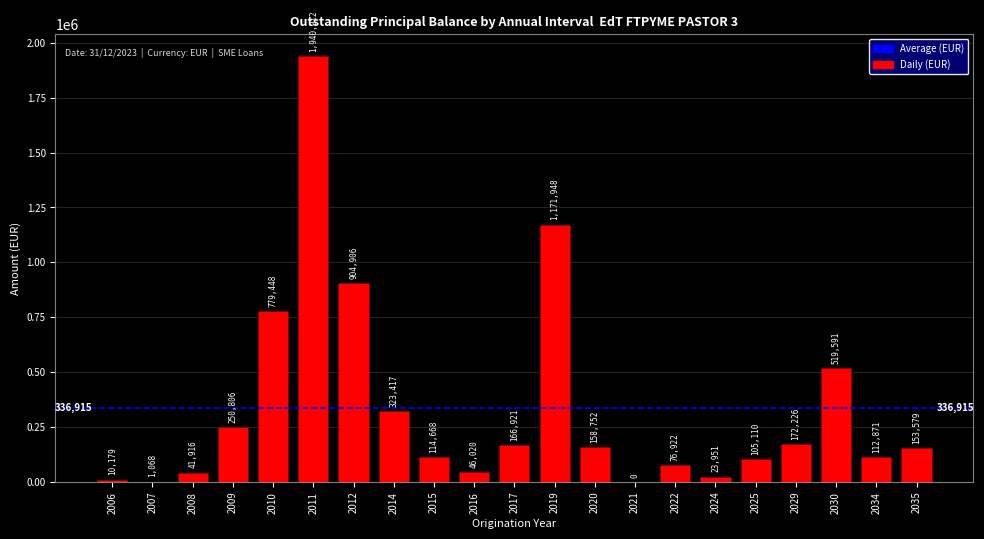

Between 2017 and 2020, which is larger?

2017